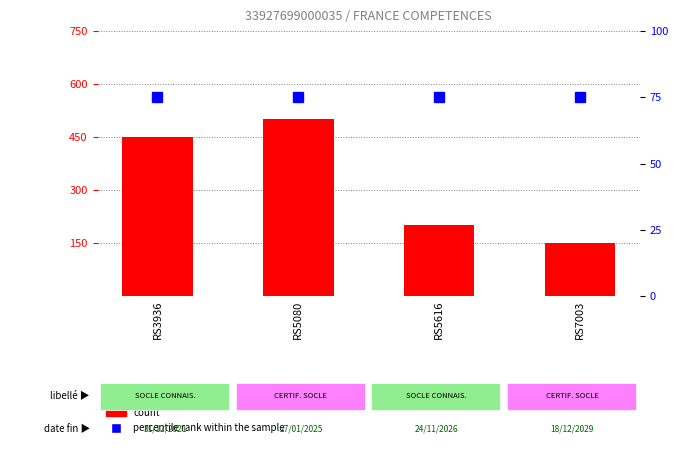

Count the number of categories in the chart.

4